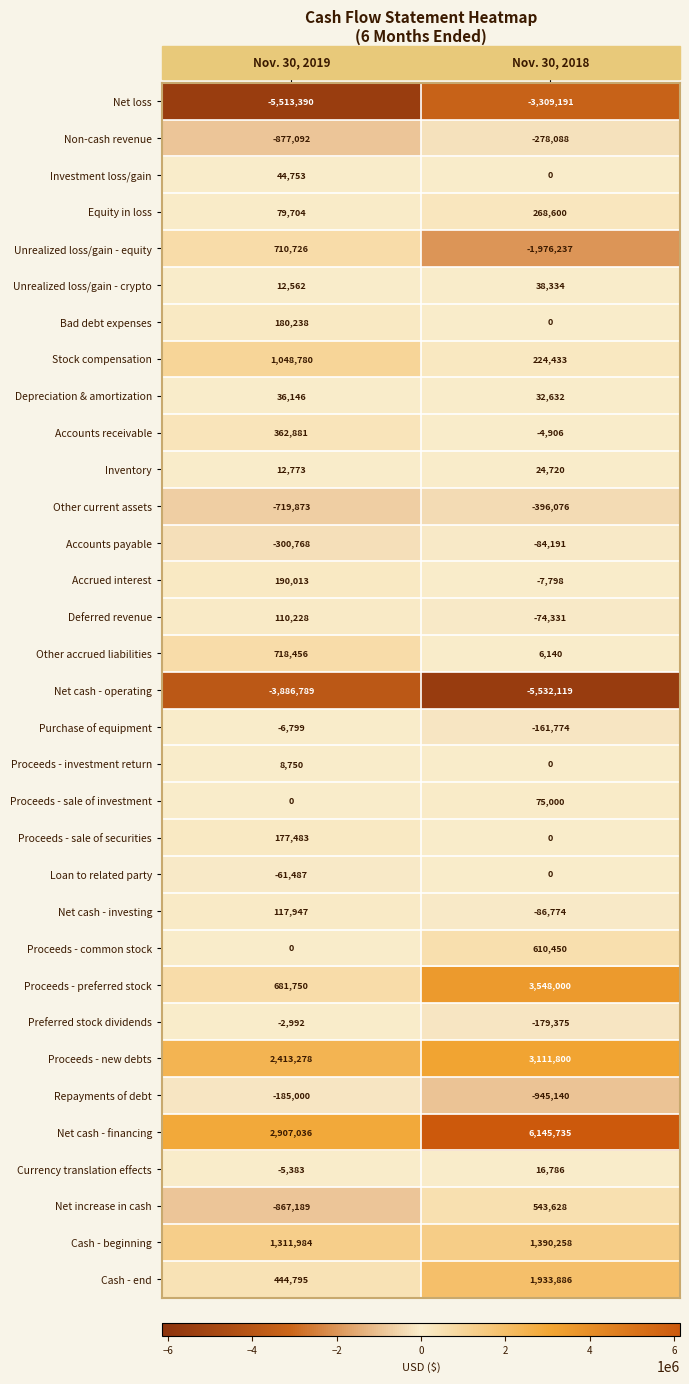

At which label is Net loss closest to -4411290?

Nov. 30, 2018